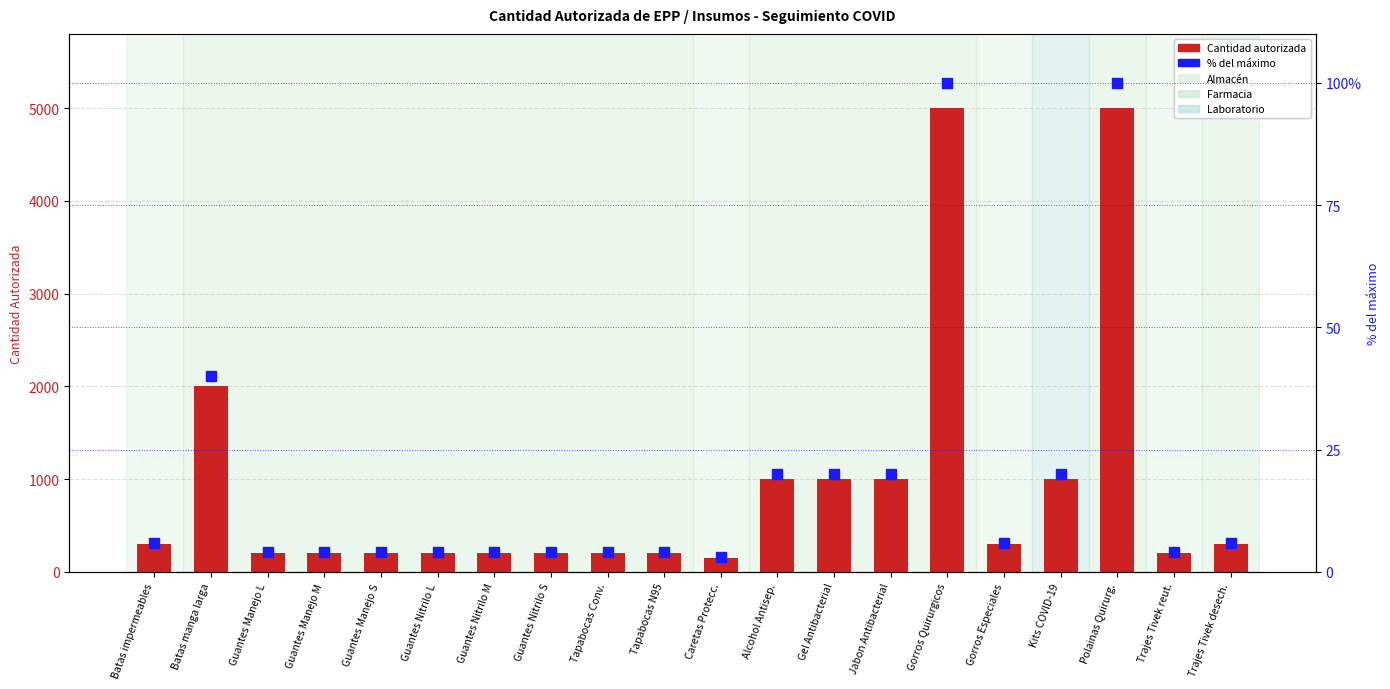

At how many categories does at least one series exceed 34?

20